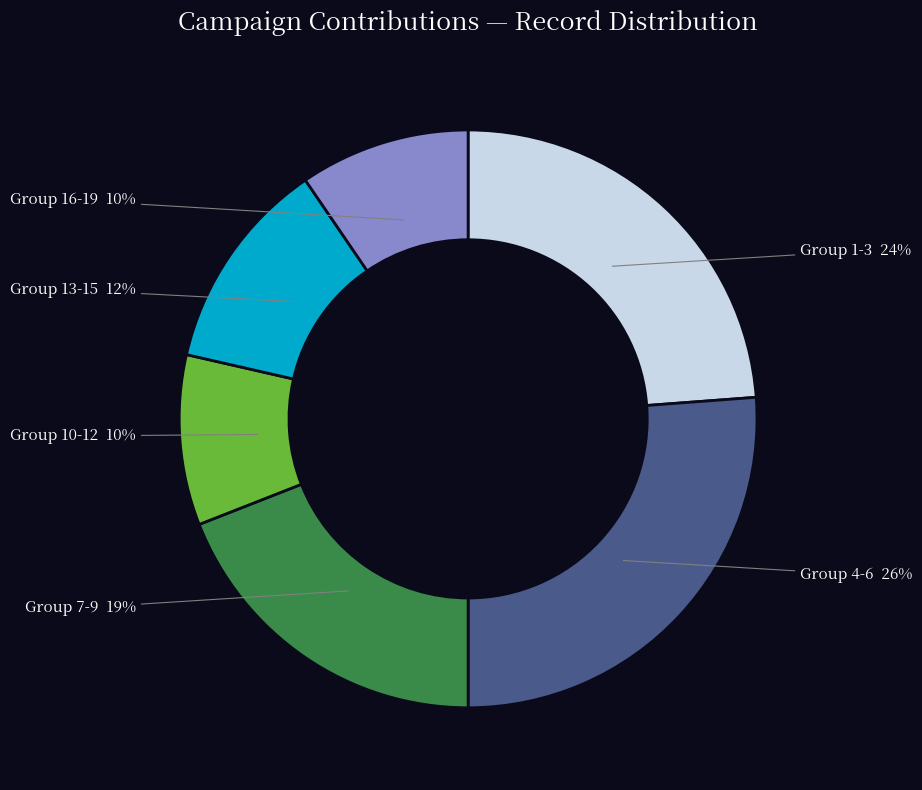

True or false: Group 4-6 accounts for 26% of the total.

True